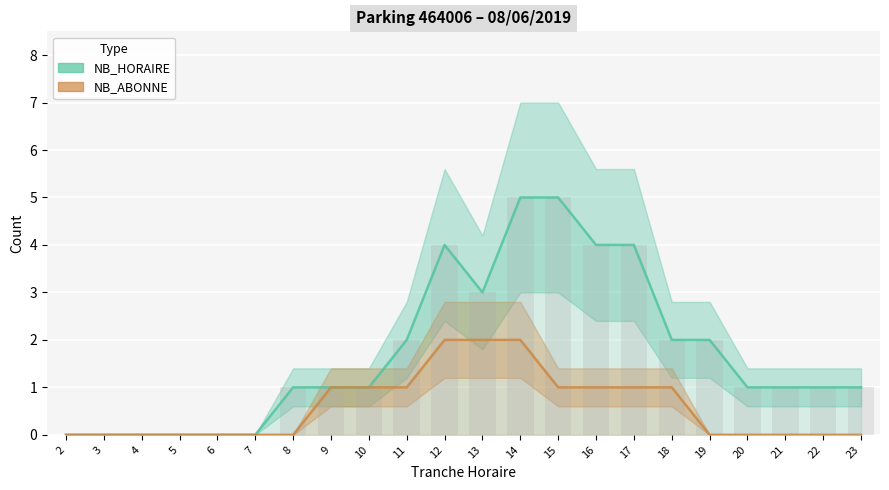

Which label corresponds to the largest value in the chart?

14